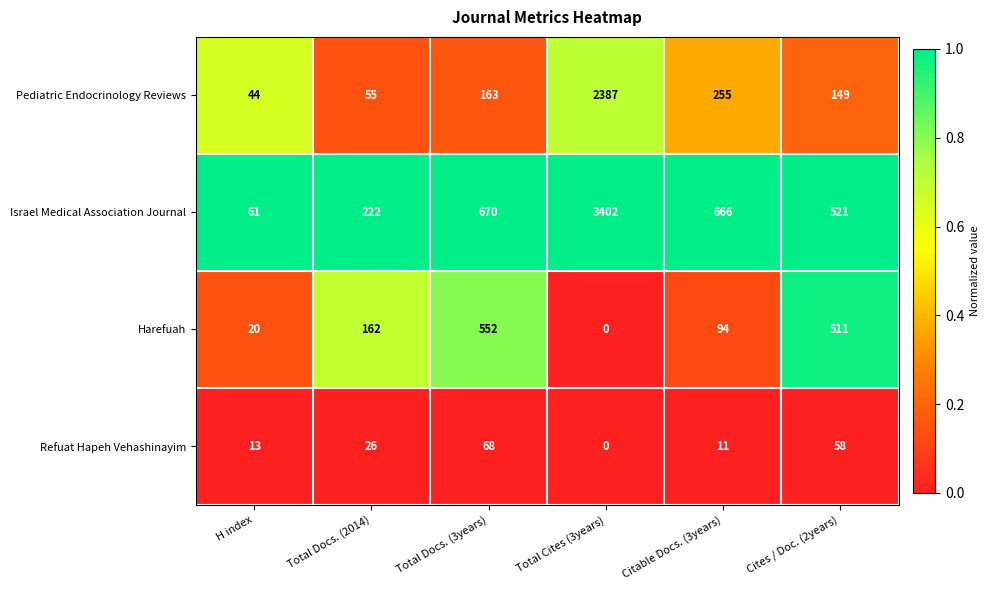

At how many categories does at least one series exceed 0?

6